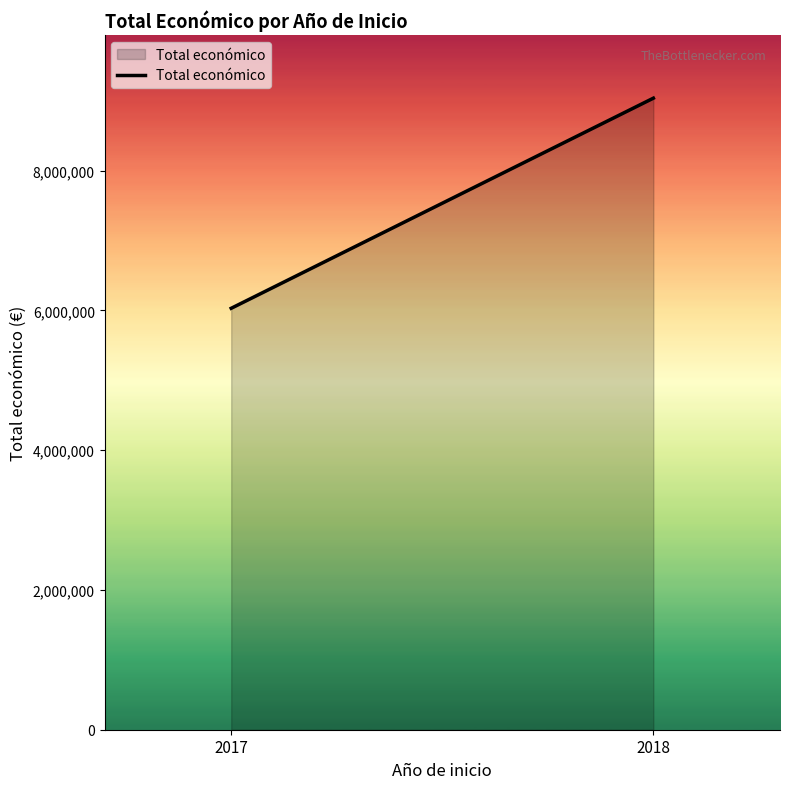

How many lines are shown in the chart?

1